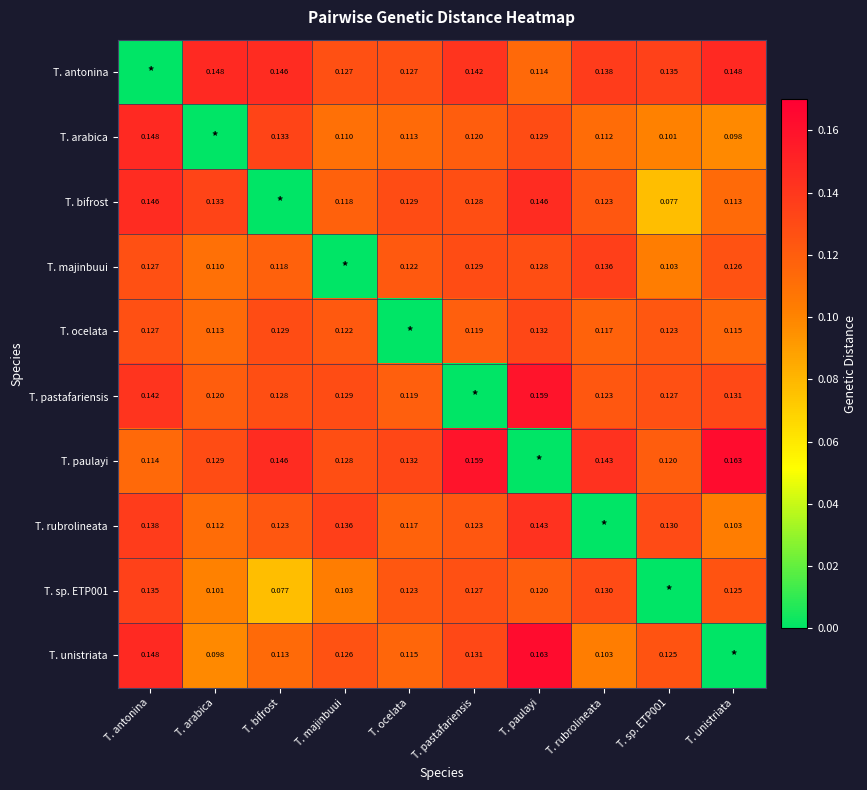

Is the value of T. paulayi at T. bifrost greater than the value of T. unistriata at T. ocelata?

Yes